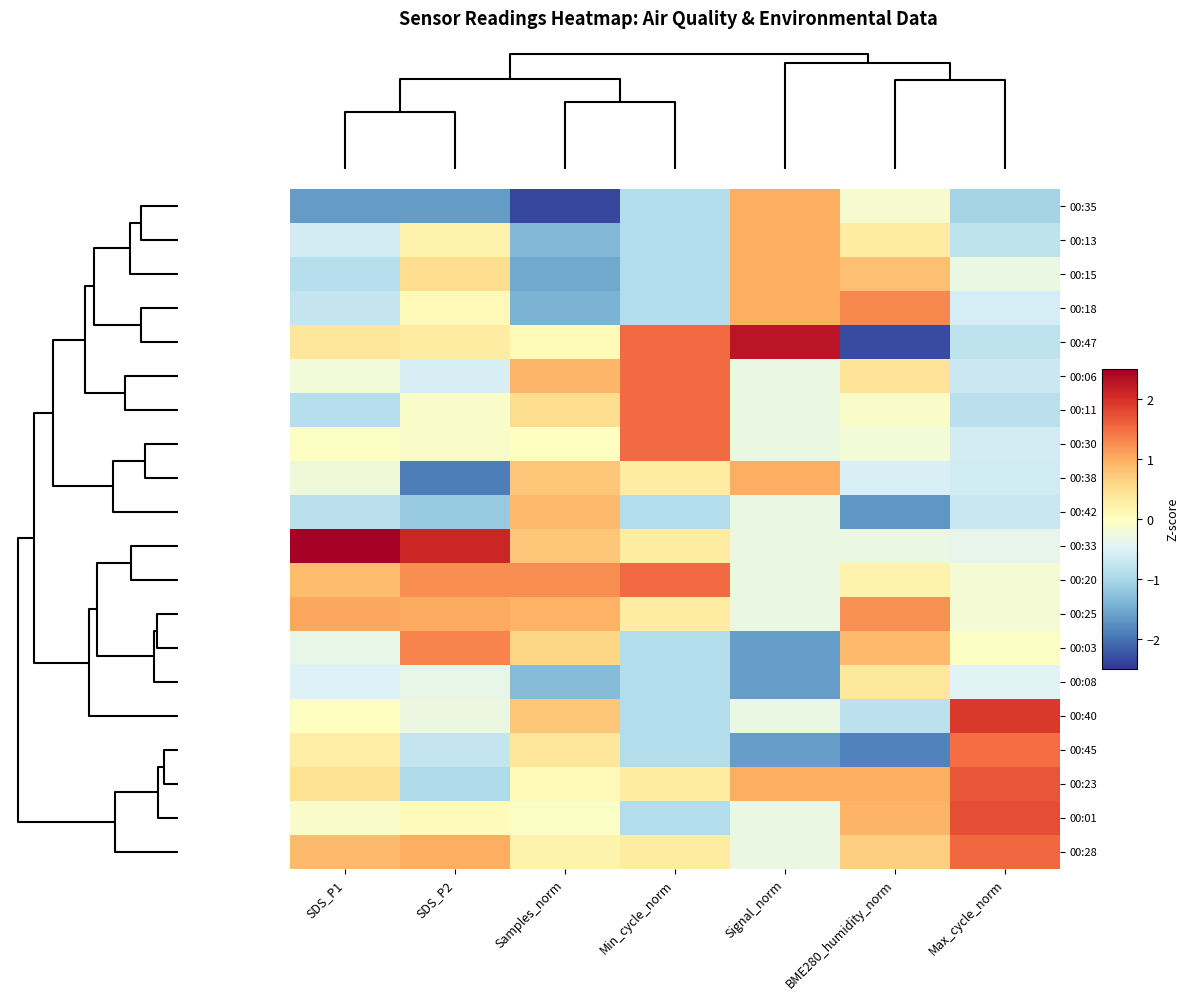

At which category does the chart reach its peak across all series?

SDS_P1